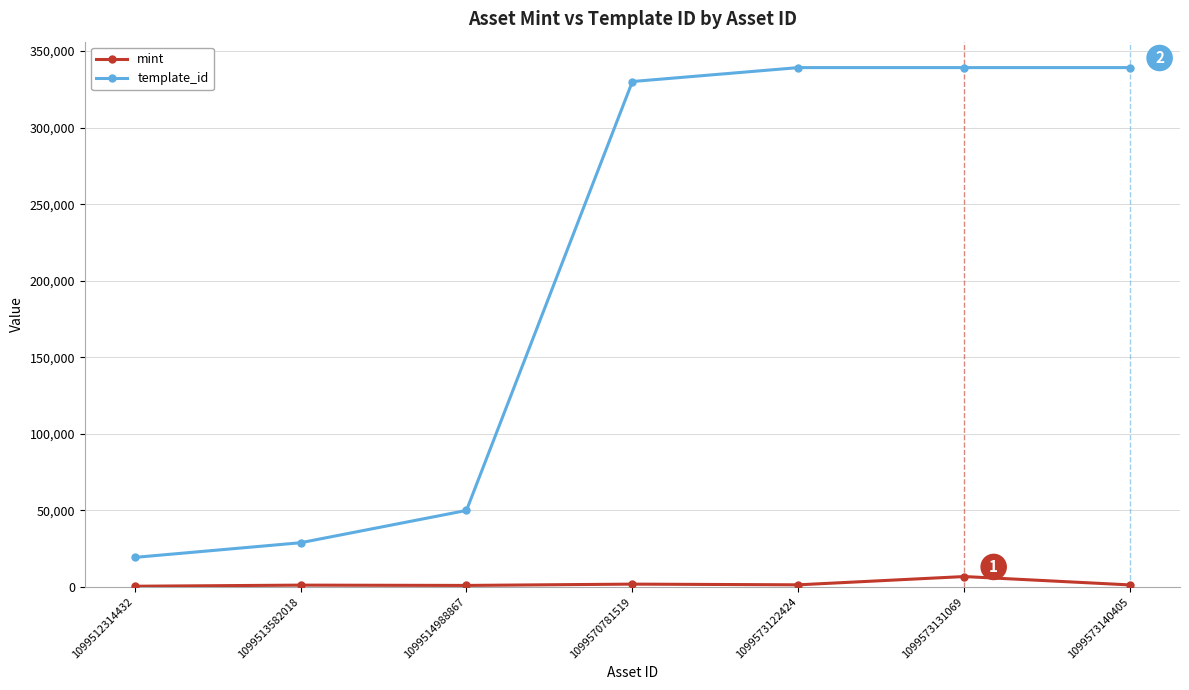

How many lines are shown in the chart?

2